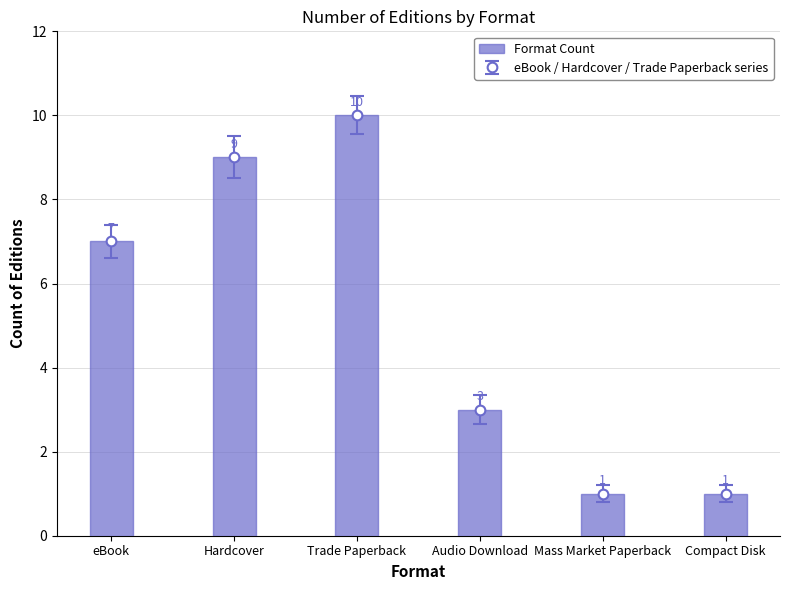

At which category does the chart reach its peak across all series?

Trade Paperback